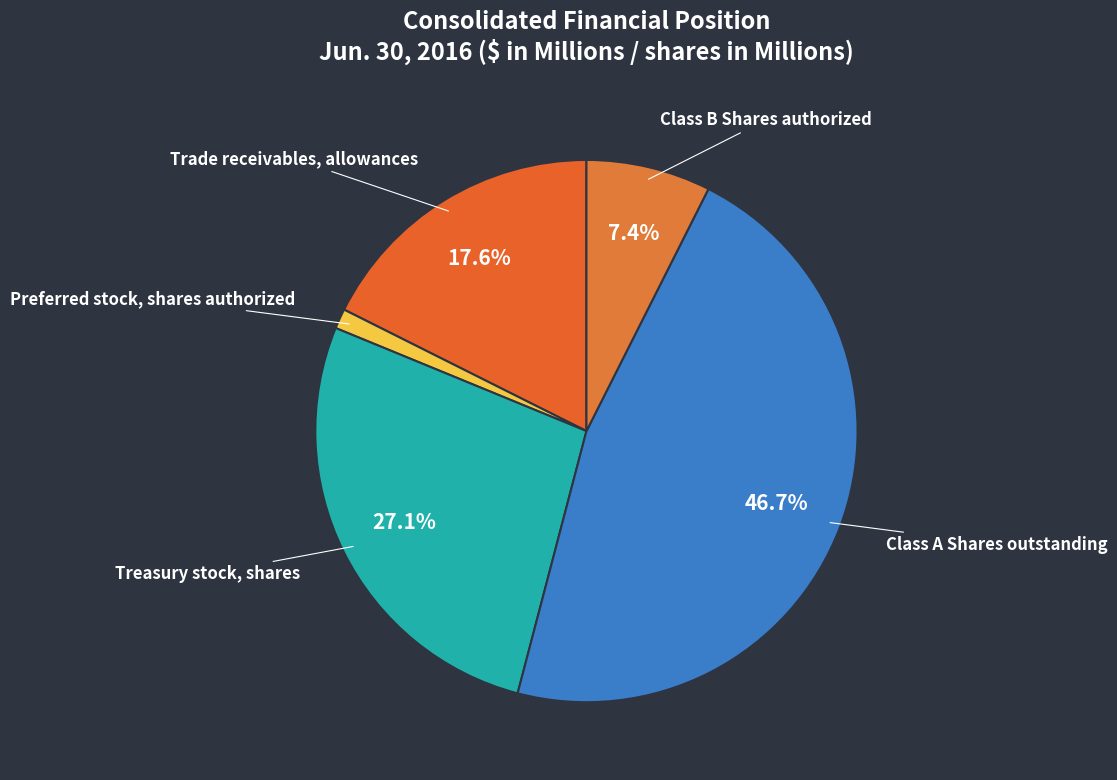

Count the number of slices in the pie.

5